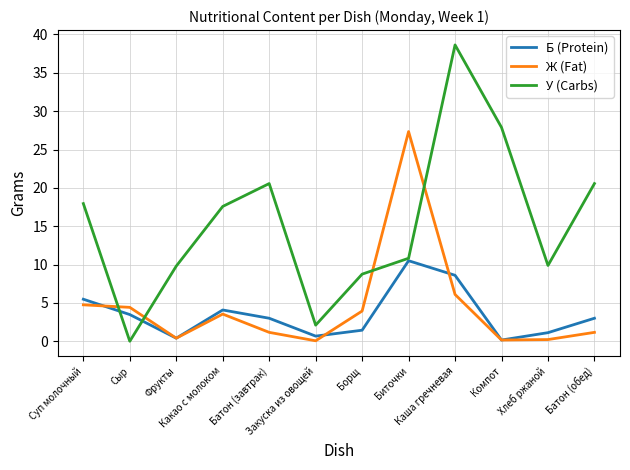

What is the maximum value shown in the chart?

38.6